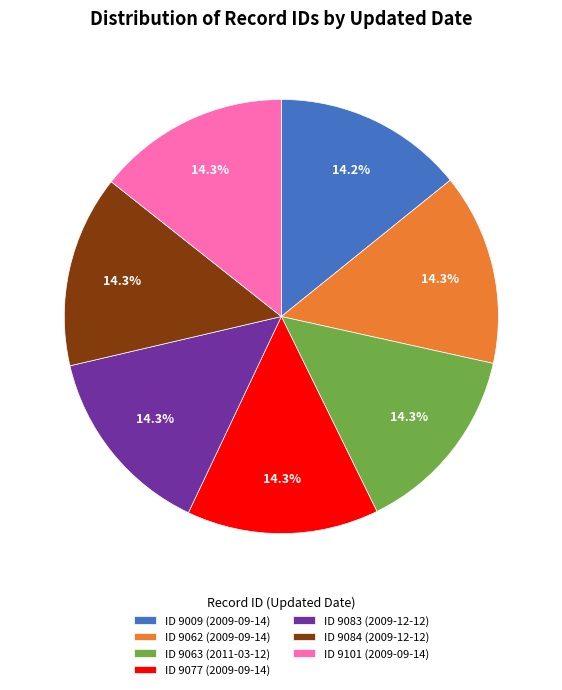

What portion of the pie excludes ID 9009 (2009-09-14)?

85.8%